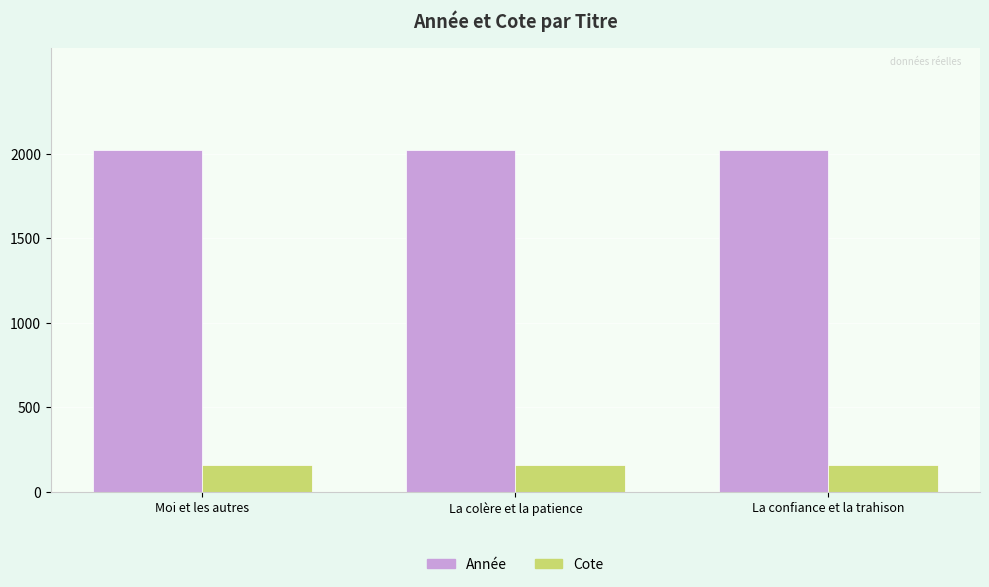

The Année series shows 2020.0 at La colère et la patience. True or false?

True